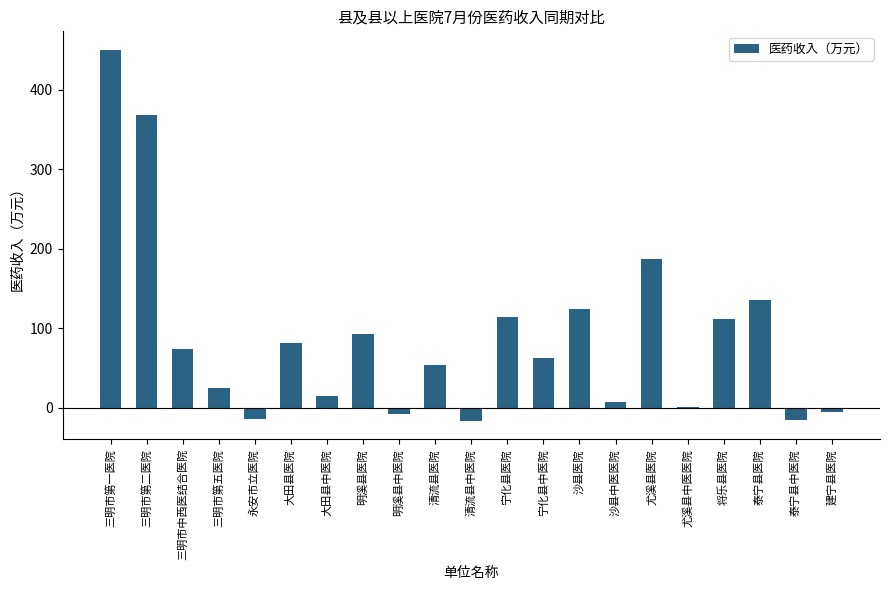

What is the sum of all values?

1839.3